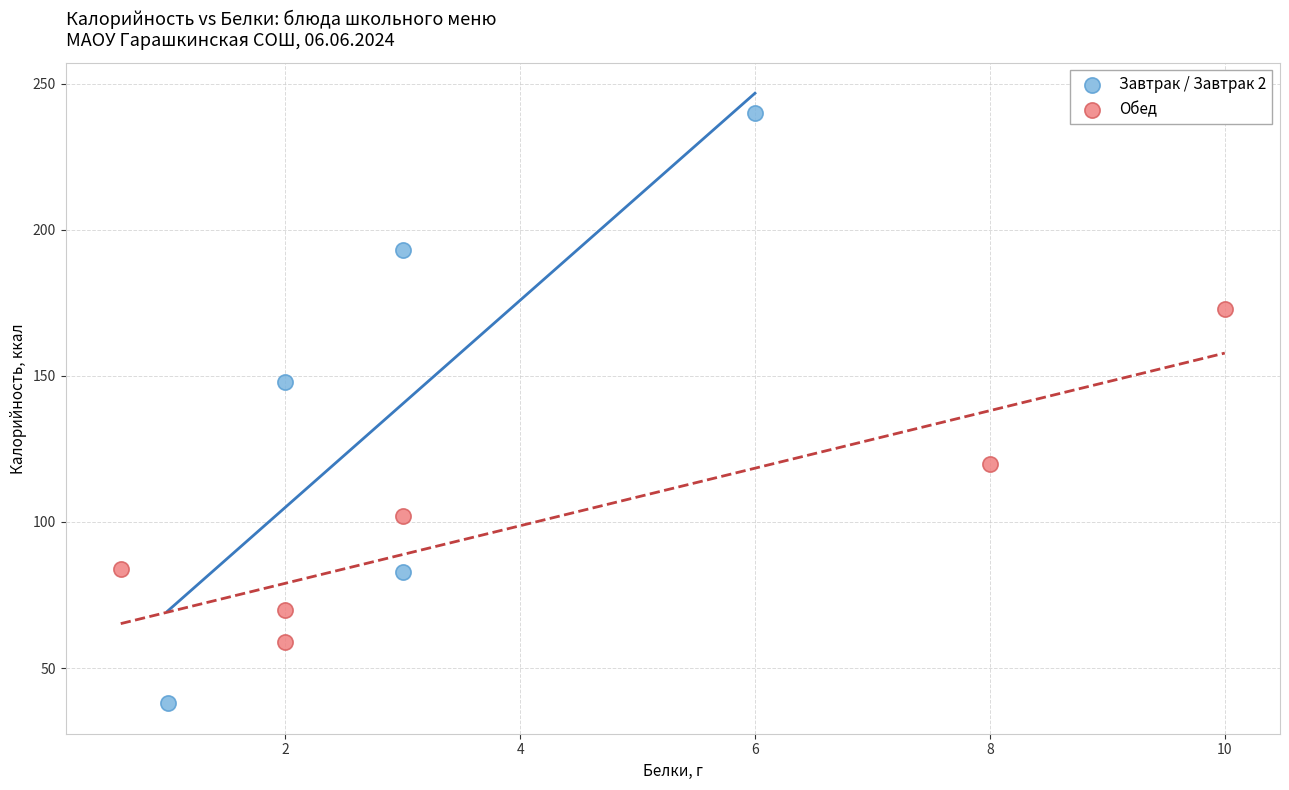

Which series contains the lowest Y value?

Завтрак / Завтрак 2